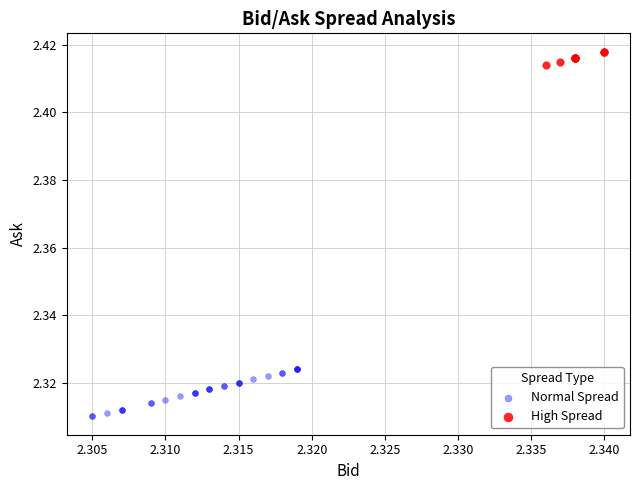

Which series reaches the minimum Y coordinate?

Normal Spread